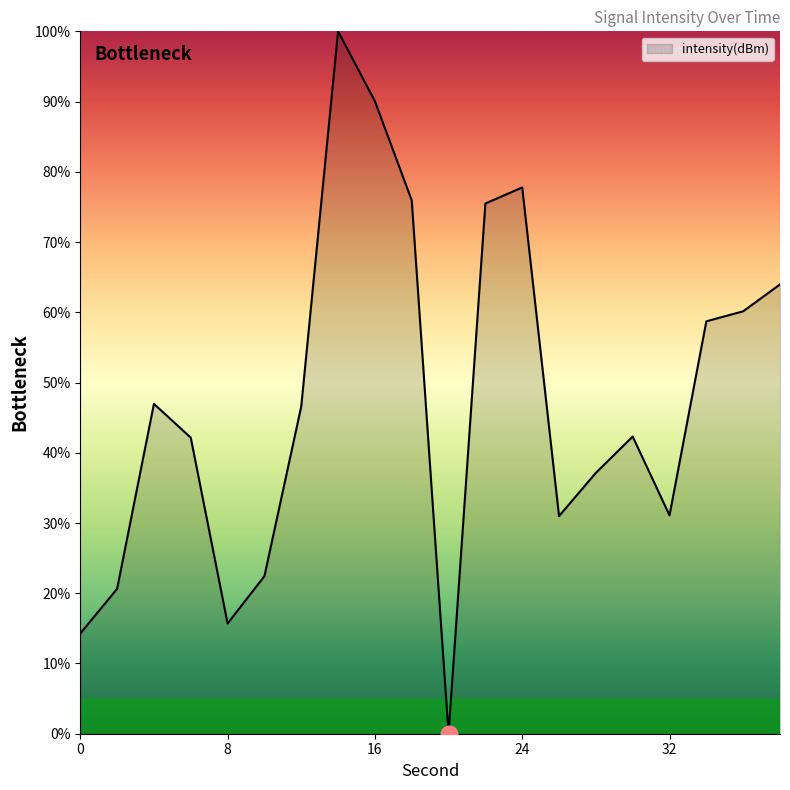

What is the difference between the maximum and minimum values?

100.0